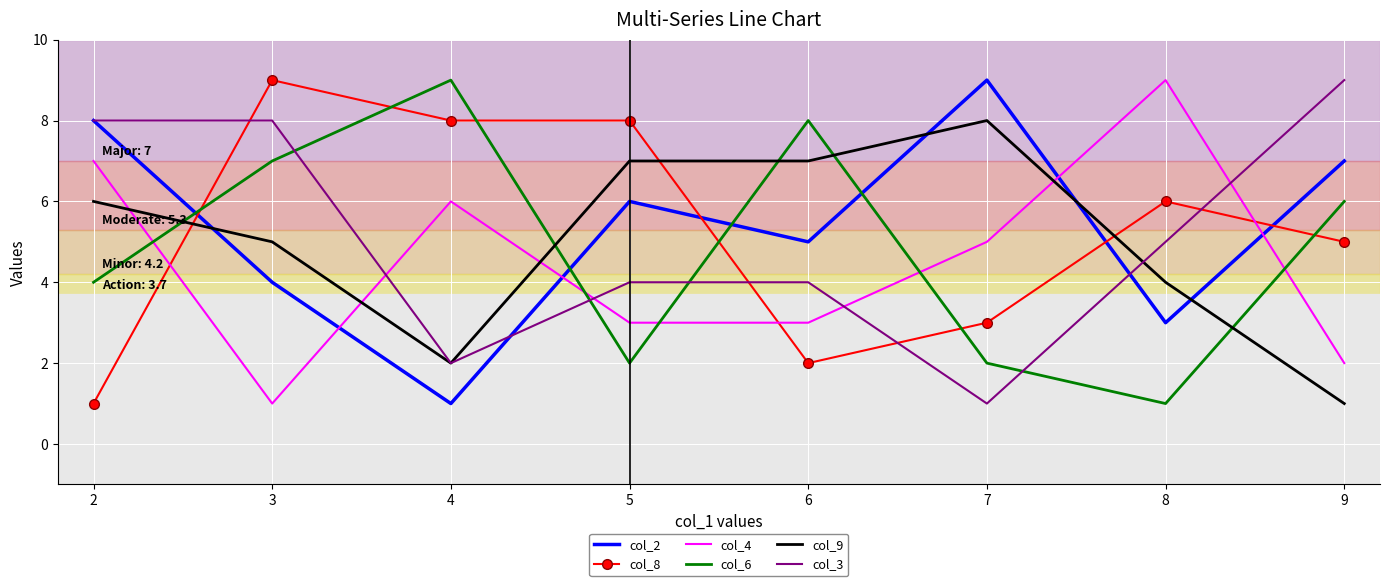

At how many categories does at least one series exceed 6?

8